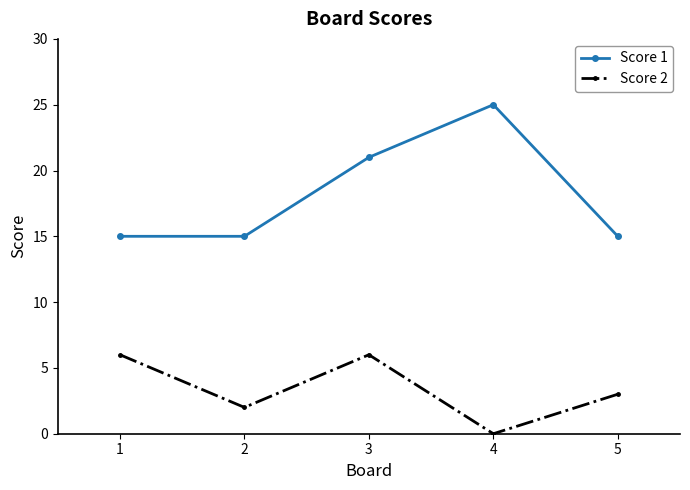

True or false: Score 1 and Score 2 cross at least once.

False